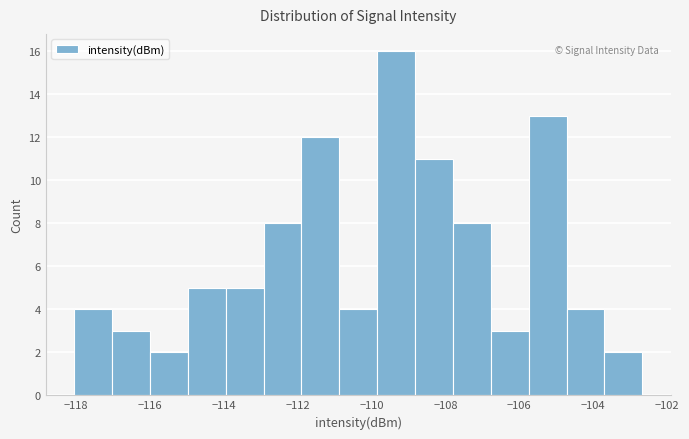

How tall is the bar that spans -115.0 to -114.0 on the x-axis? Neither the bar edges nor the heights are printed on the chart, so give them approximately, as read against the axes.

5